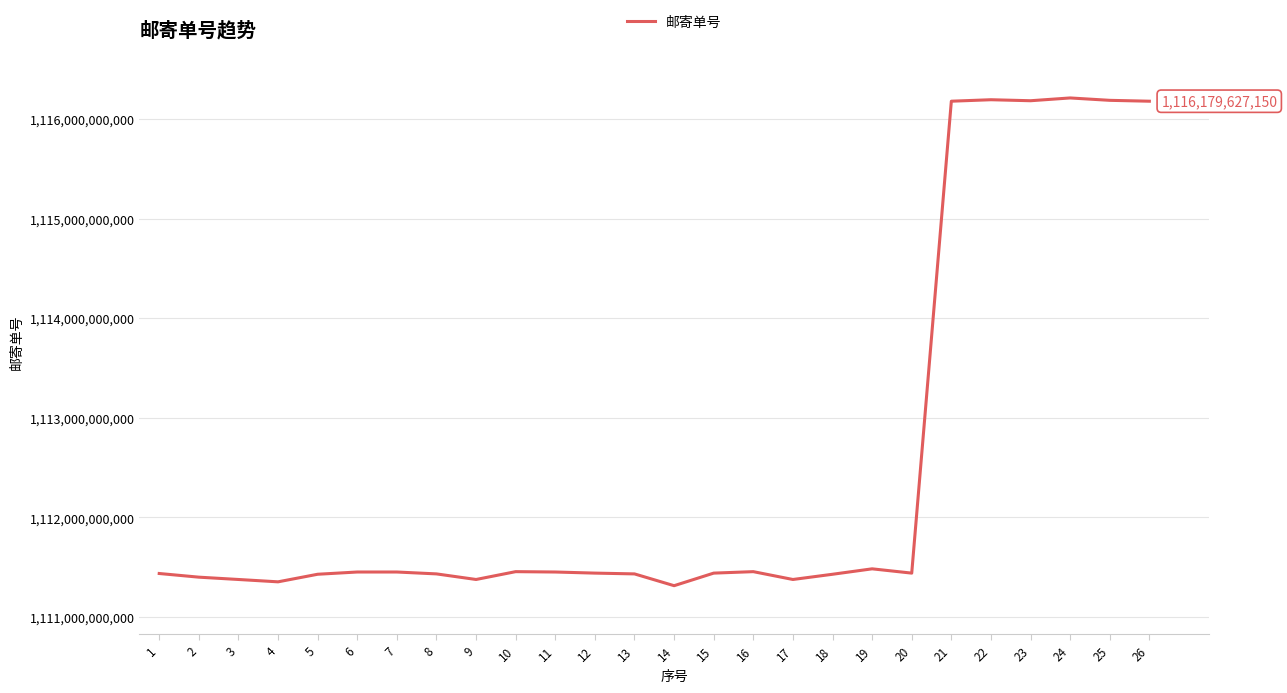

Is it true that the value at 9 is 1111377611350?

True